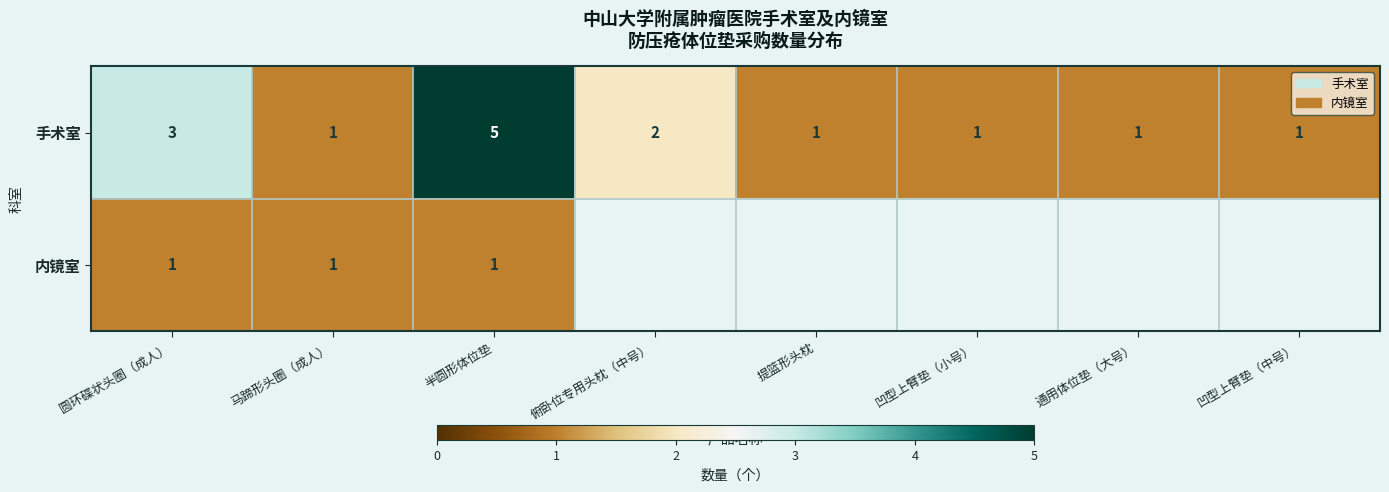

Which category has the highest value in the 手术室 series?

半圆形体位垫